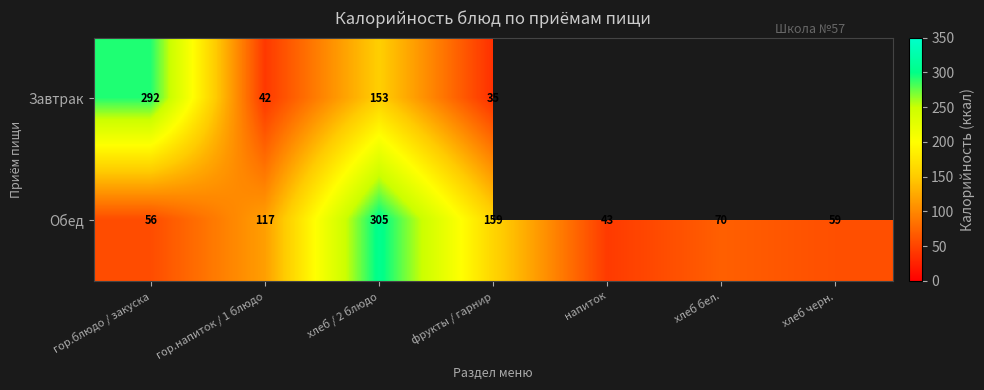

At which label does Обед first exceed 70?

гор.напиток / 1 блюдо